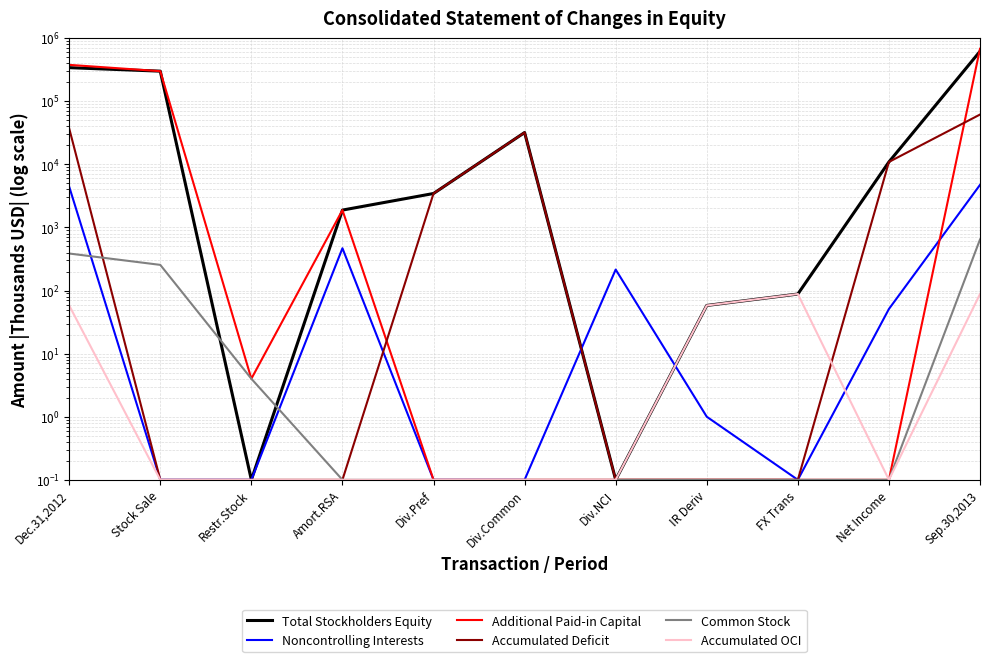

Reading left to right, transcribe all the data shown in this chart.

Total Stockholders Equity: Dec.31,2012=340484.0	Stock Sale=299701.0	Restr.Stock=0.1	Amort.RSA=1883.0	Div.Pref=3450.0	Div.Common=31922.0	Div.NCI=0.1	IR Deriv=58.0	FX Trans=88.0	Net Income=10909.0	Sep.30,2013=617751.0
Noncontrolling Interests: Dec.31,2012=4418.0	Stock Sale=0.1	Restr.Stock=0.1	Amort.RSA=468.0	Div.Pref=0.1	Div.Common=0.1	Div.NCI=215.0	IR Deriv=1.0	FX Trans=0.1	Net Income=51.0	Sep.30,2013=4723.0
Additional Paid-in Capital: Dec.31,2012=377180.0	Stock Sale=299446.0	Restr.Stock=4.0	Amort.RSA=1883.0	Div.Pref=0.1	Div.Common=0.1	Div.NCI=0.1	IR Deriv=0.1	FX Trans=0.1	Net Income=0.1	Sep.30,2013=678505.0
Accumulated Deficit: Dec.31,2012=37047.0	Stock Sale=0.1	Restr.Stock=0.1	Amort.RSA=0.1	Div.Pref=3450.0	Div.Common=31922.0	Div.NCI=0.1	IR Deriv=0.1	FX Trans=0.1	Net Income=10909.0	Sep.30,2013=61510.0
Common Stock: Dec.31,2012=386.0	Stock Sale=255.0	Restr.Stock=4.0	Amort.RSA=0.1	Div.Pref=0.1	Div.Common=0.1	Div.NCI=0.1	IR Deriv=0.1	FX Trans=0.1	Net Income=0.1	Sep.30,2013=645.0
Accumulated OCI: Dec.31,2012=58.0	Stock Sale=0.1	Restr.Stock=0.1	Amort.RSA=0.1	Div.Pref=0.1	Div.Common=0.1	Div.NCI=0.1	IR Deriv=58.0	FX Trans=88.0	Net Income=0.1	Sep.30,2013=88.0